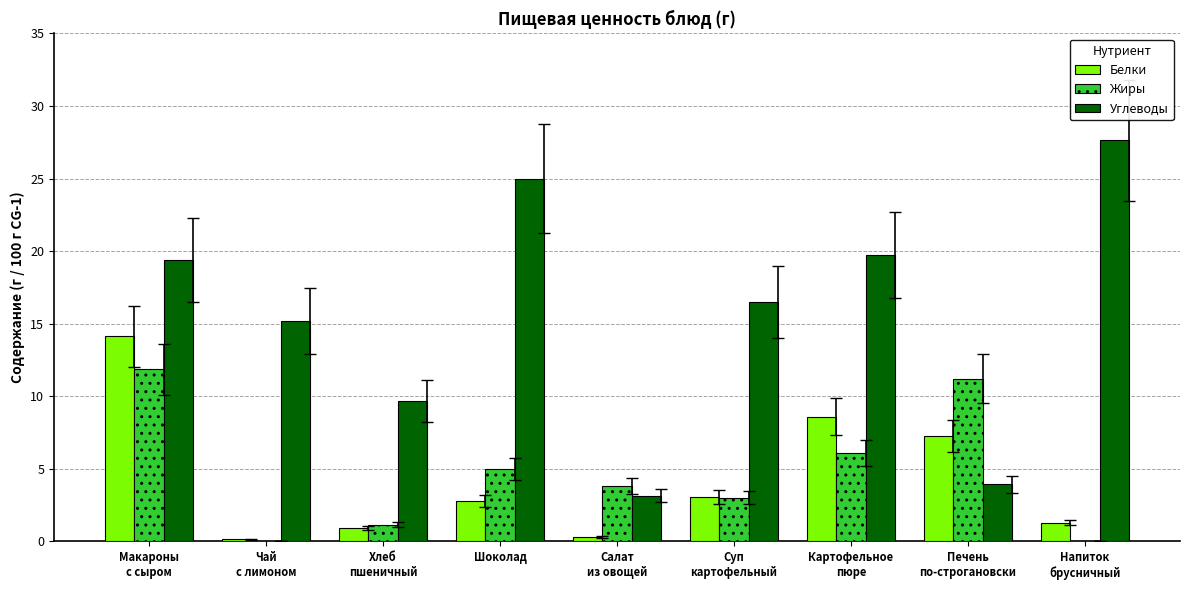

Which series has the largest total across all categories?

Углеводы